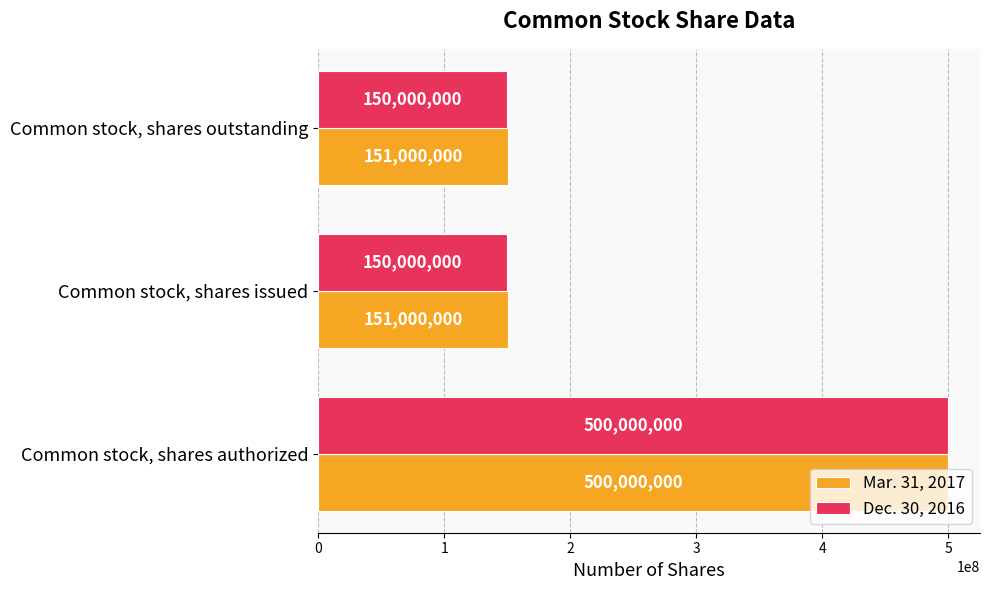

What is the minimum value for Mar. 31, 2017?

151000000